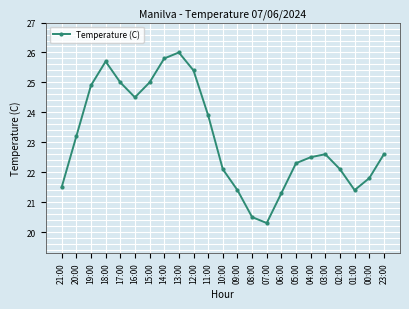

Reading left to right, extract all data points from this chart.

21:00=21.5	20:00=23.2	19:00=24.9	18:00=25.7	17:00=25.0	16:00=24.5	15:00=25.0	14:00=25.8	13:00=26.0	12:00=25.4	11:00=23.9	10:00=22.1	09:00=21.4	08:00=20.5	07:00=20.3	06:00=21.3	05:00=22.3	04:00=22.5	03:00=22.6	02:00=22.1	01:00=21.4	00:00=21.8	23:00=22.6